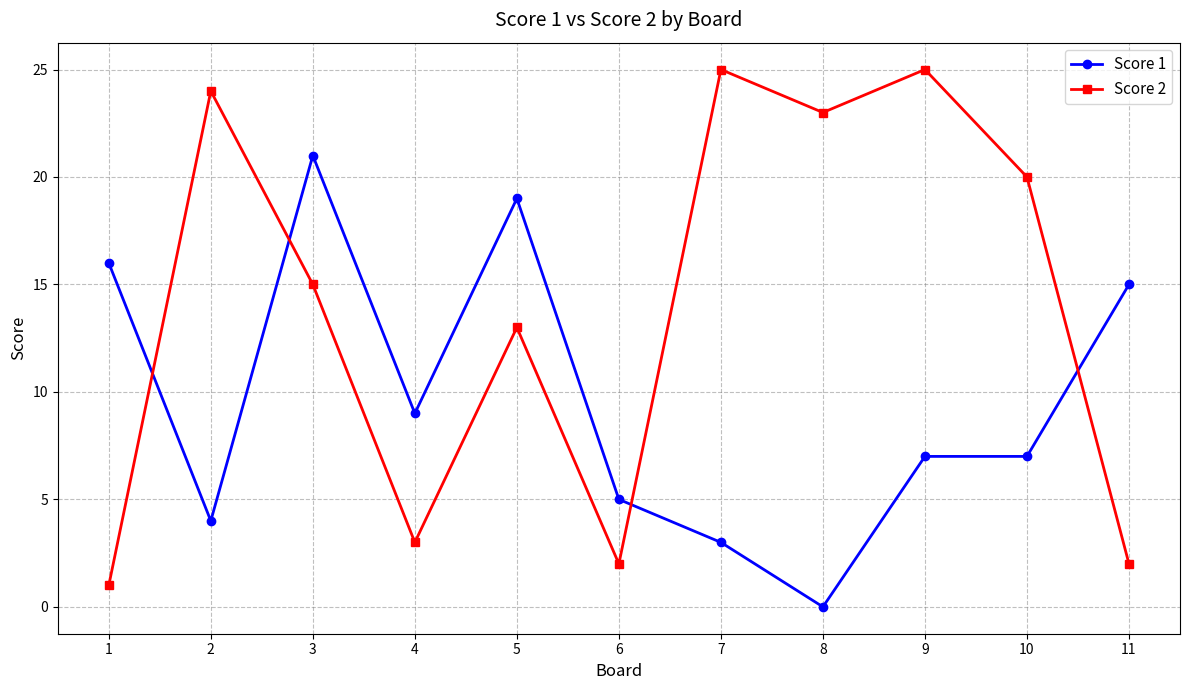

True or false: Score 1 has a value of 21 at 3.

True